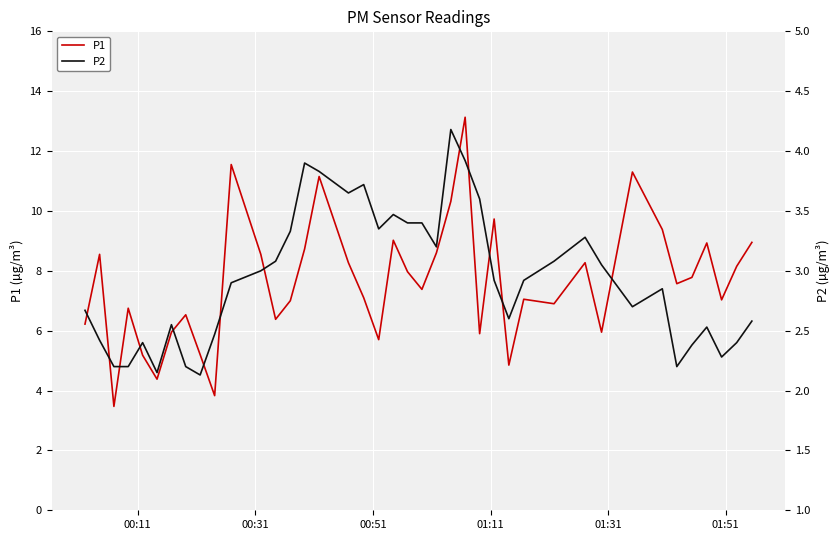

How many lines are shown in the chart?

2